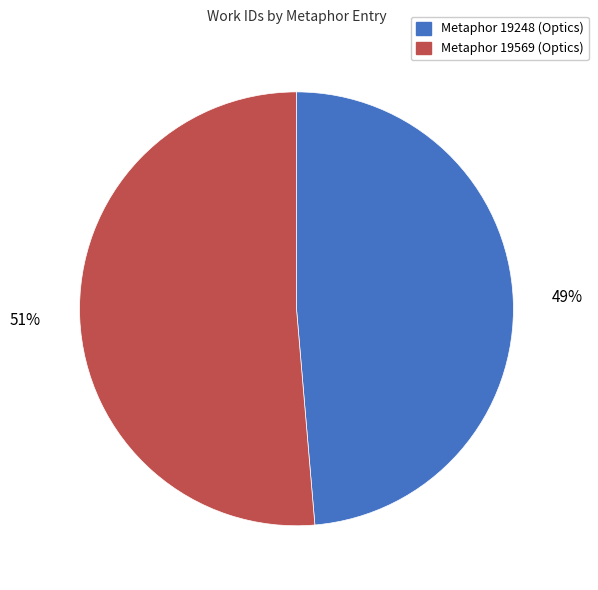

Which slice is the smallest?

Metaphor 19248 (Optics)